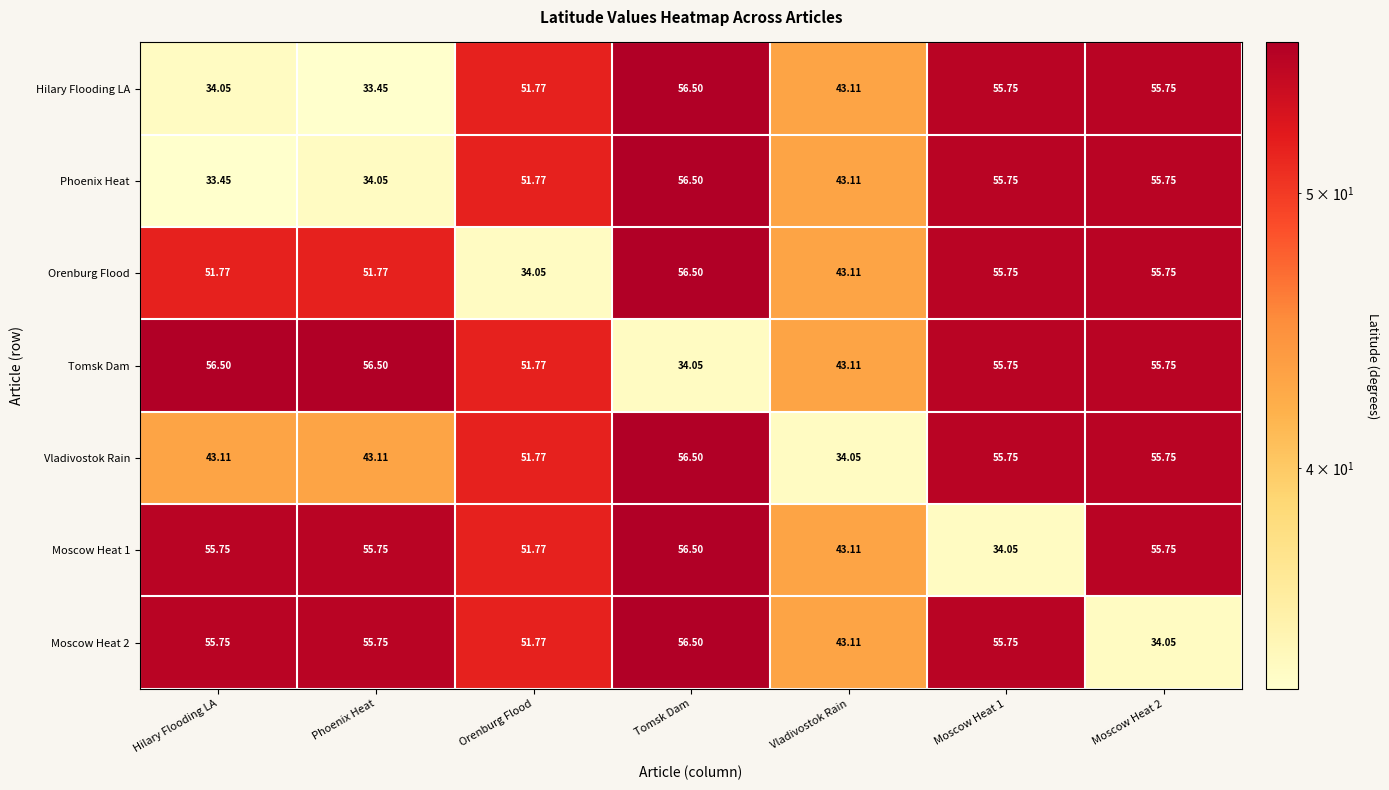

How many series are shown in this chart?

7